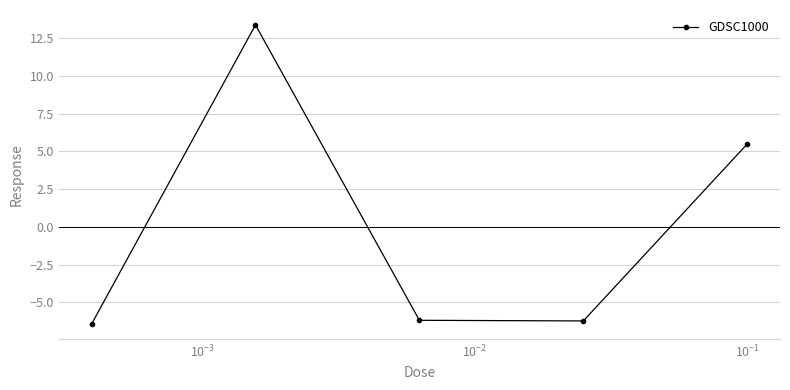

How many values are below -6?

3